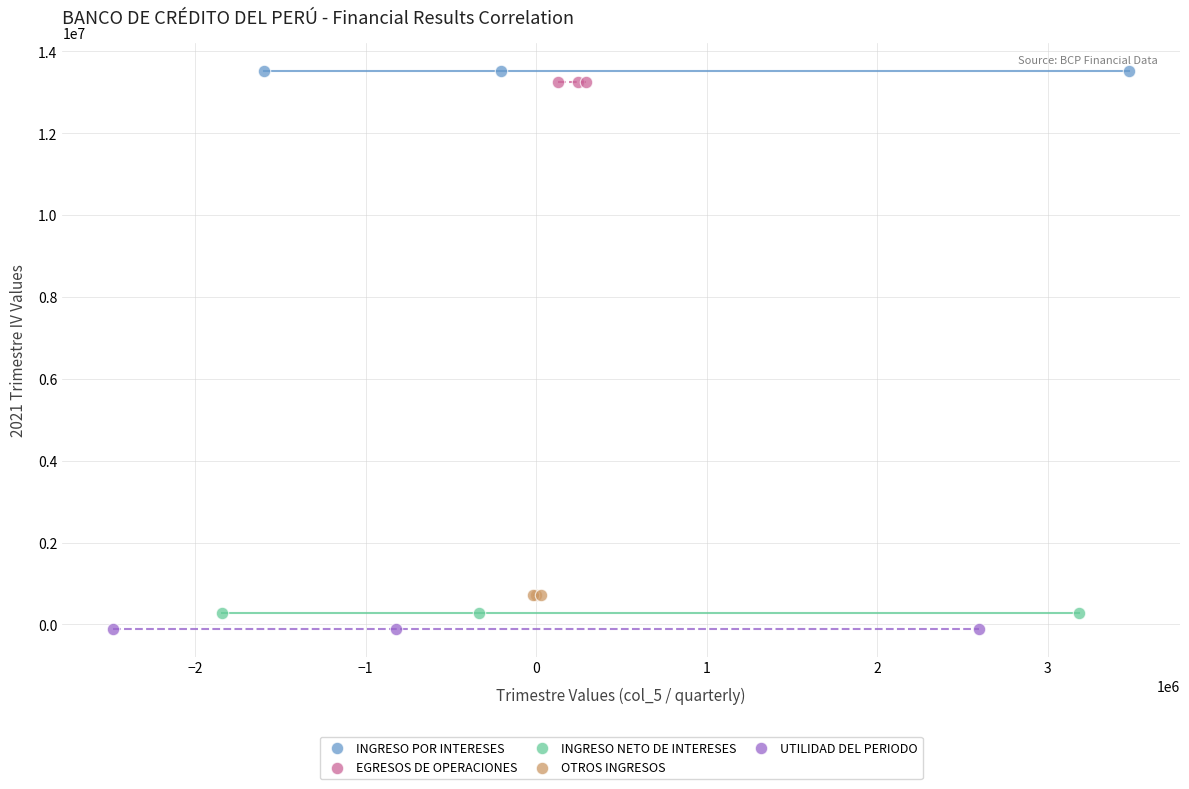

Which series contains the lowest Y value?

UTILIDAD DEL PERIODO